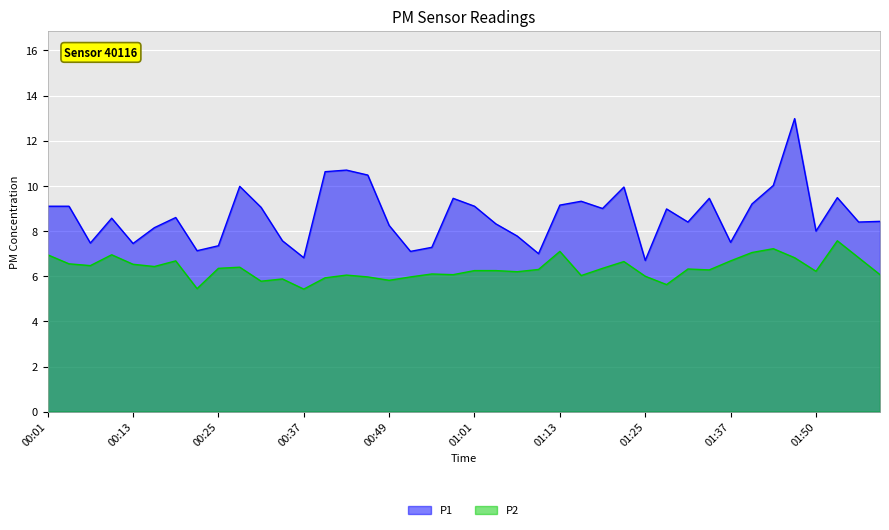

What is the label of the 10th point from the right?

01:31